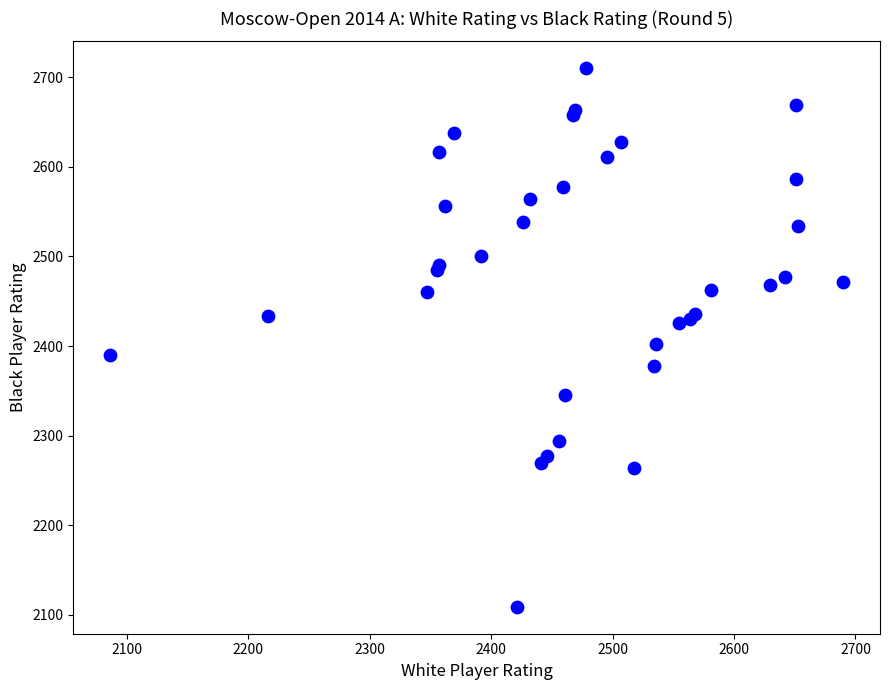

What Y value in the scatter plot is closest to 2409?

2402